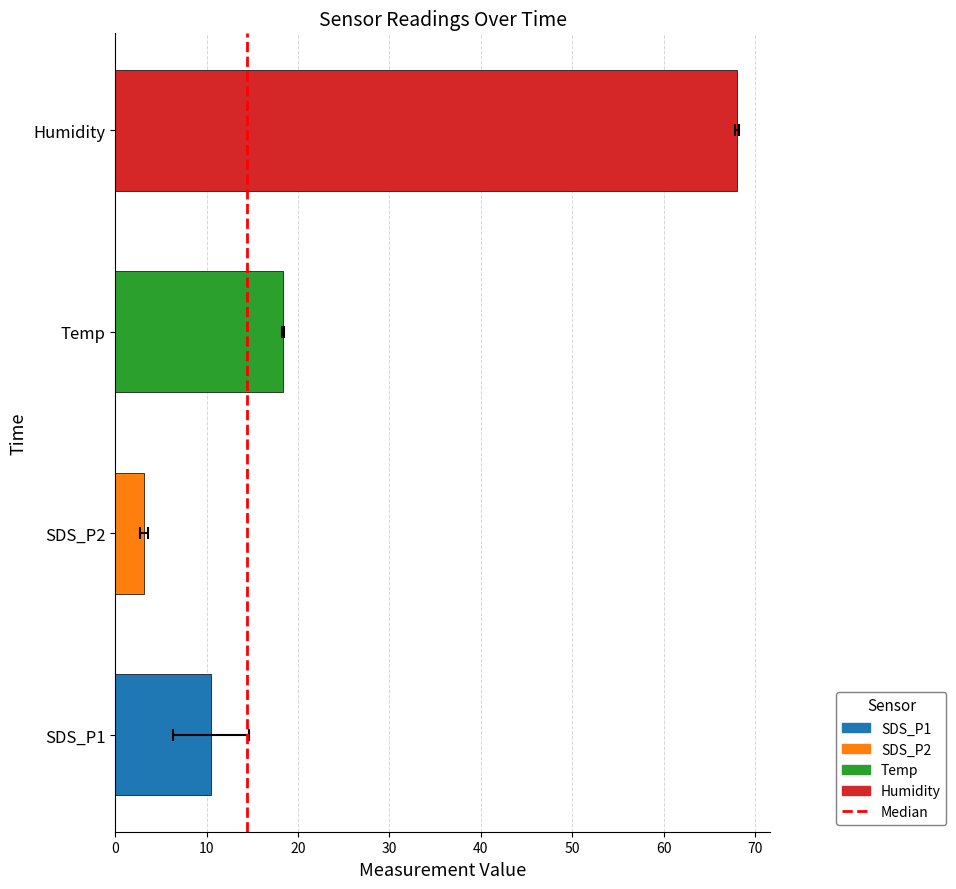

What is the sum of the SDS_P2 values at 05:32 and 05:47?

6.2